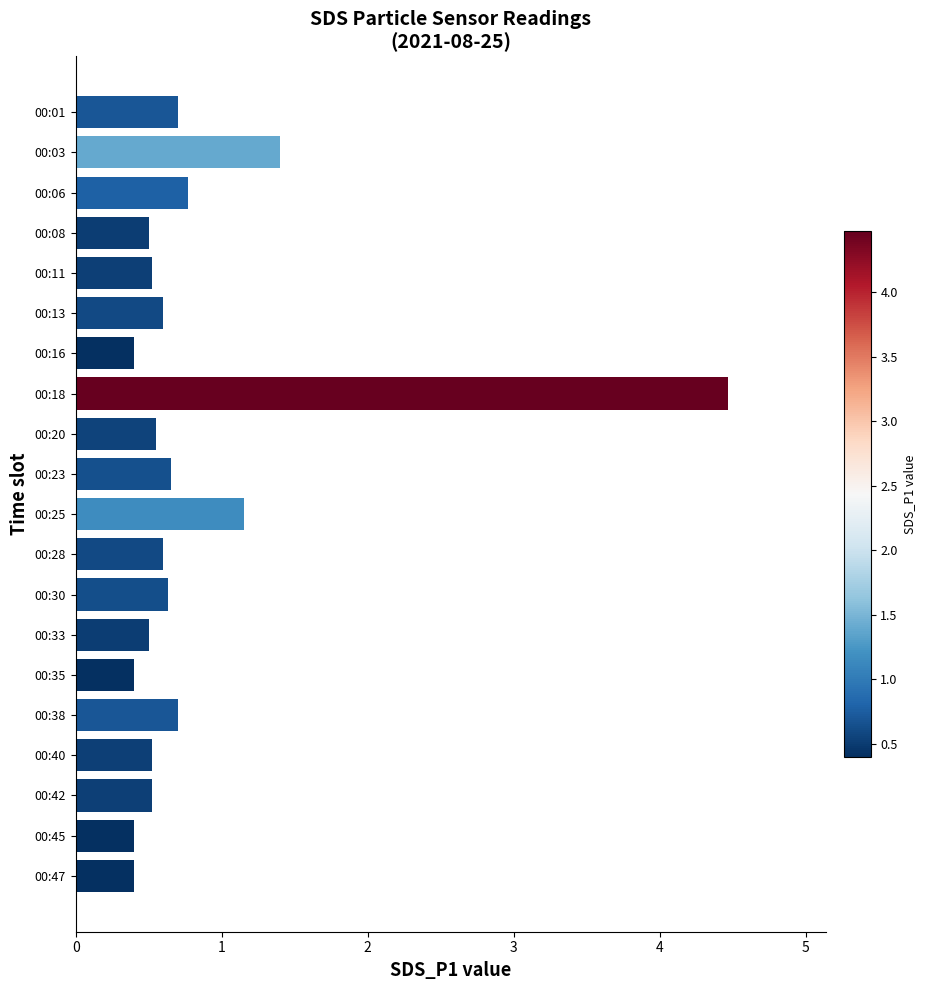

Is it true that the value at 00:01 is 1.3?

False